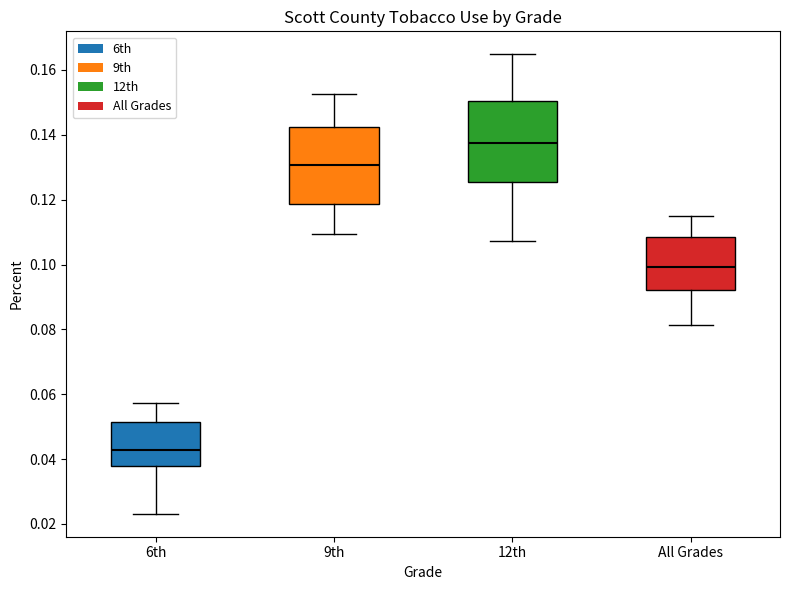

Reading left to right, transcribe this box plot: for each box, give where its median line is, the range the box spans, and where its two whiskers end, as read against the y-axis. The values are not printed on the chart, so give them approximately, as read against the axis.

6th: median 0.042, box 0.038 to 0.052, whiskers 0.024 to 0.058
9th: median 0.130, box 0.118 to 0.142, whiskers 0.110 to 0.152
12th: median 0.138, box 0.126 to 0.150, whiskers 0.108 to 0.164
All Grades: median 0.100, box 0.092 to 0.108, whiskers 0.082 to 0.114